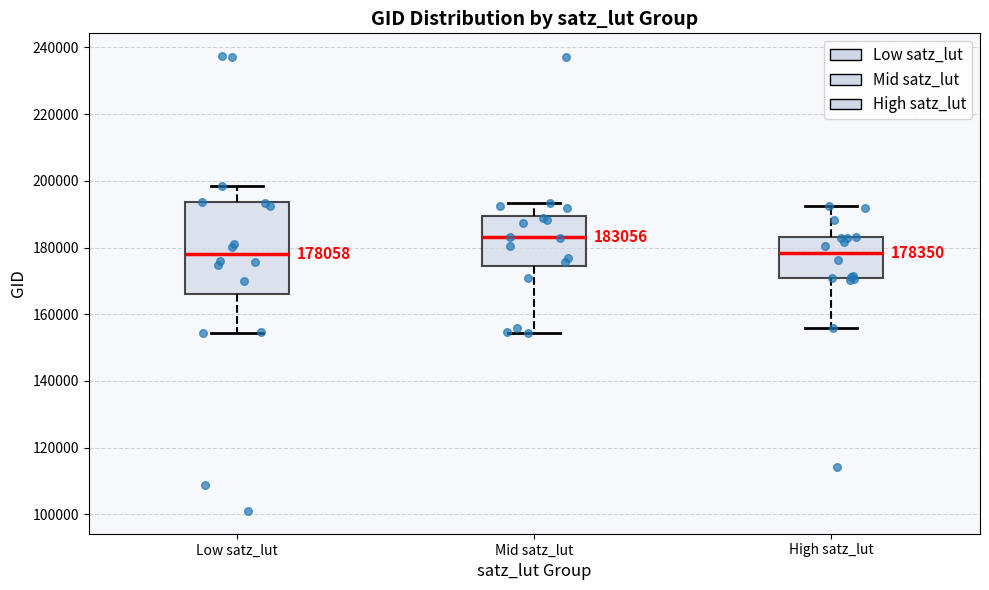

Which box is the tallest, from its lower edge to its upper edge?

Low satz_lut